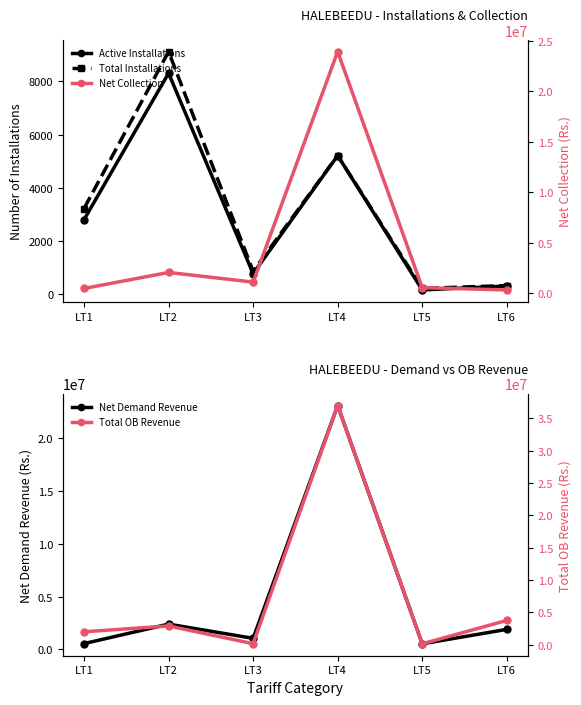

In Active Installations, how many points are lower than both neighbors (excluding endpoints)?

2